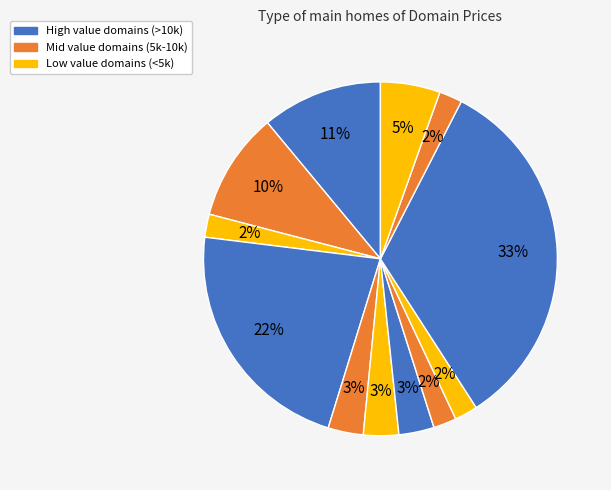

How many segments does this pie chart have?

12